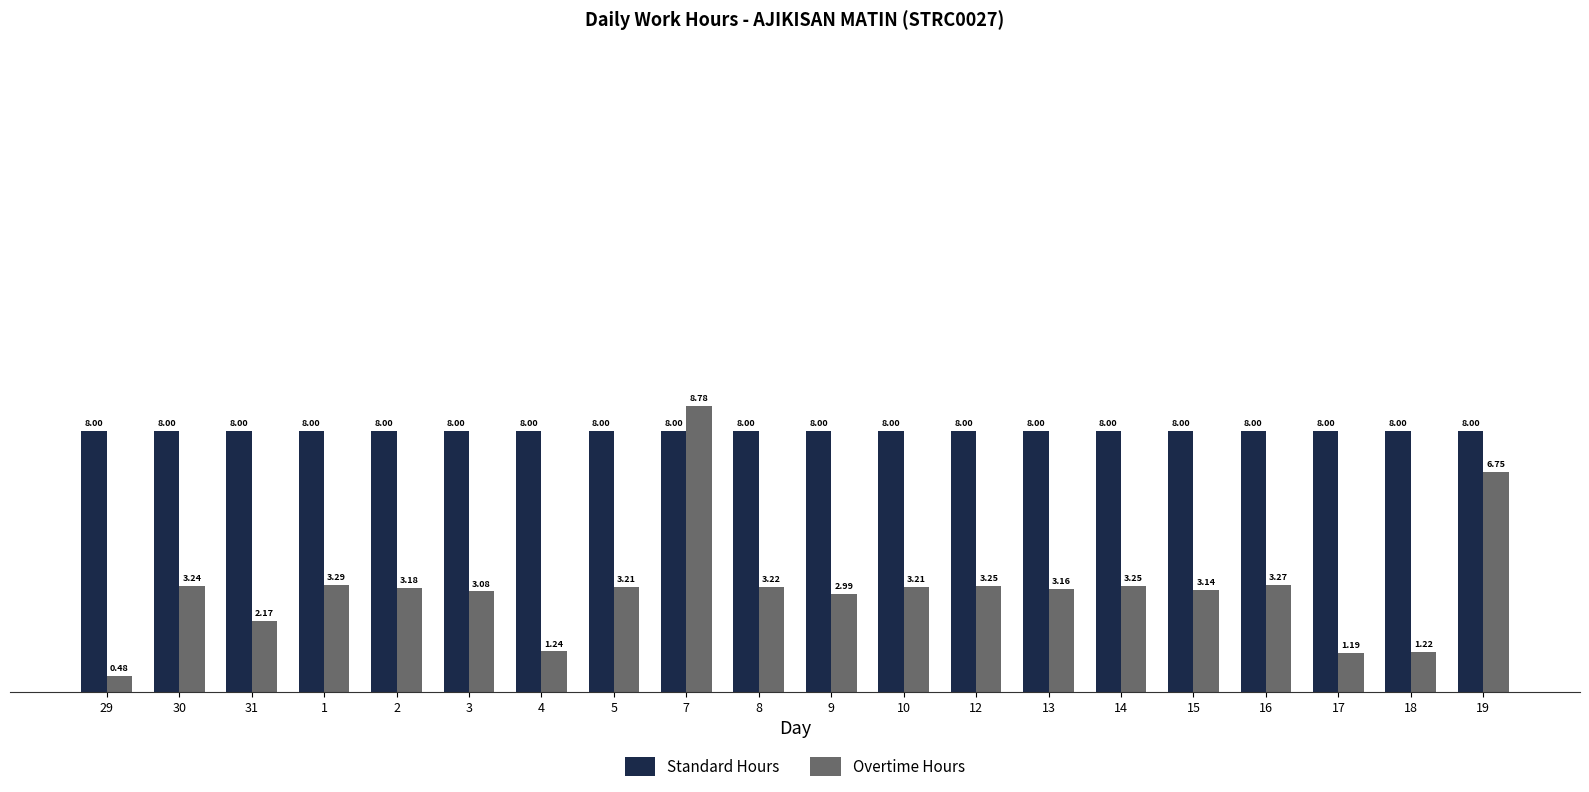

Rank the series at 29 from lowest to highest value.

Overtime Hours, Standard Hours